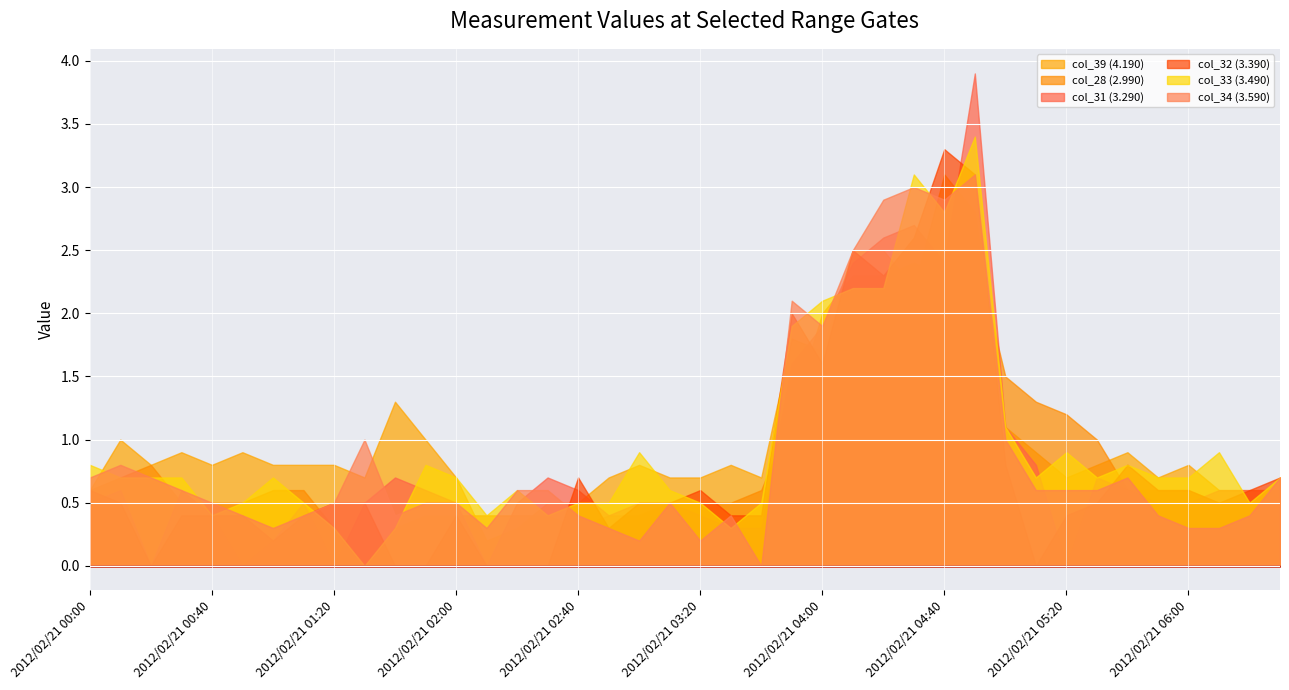

What is the average value of the col_32 (3.390) series?

0.8